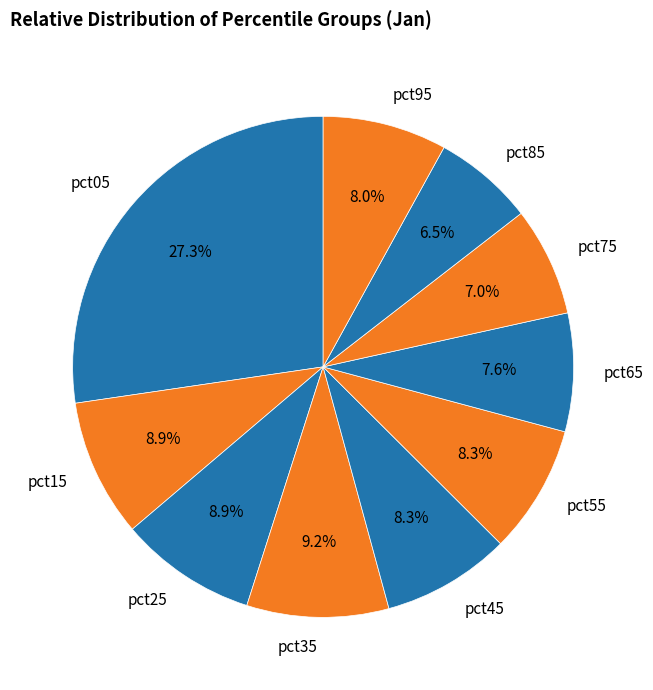

Which has a higher value, pct75 or pct65?

pct65